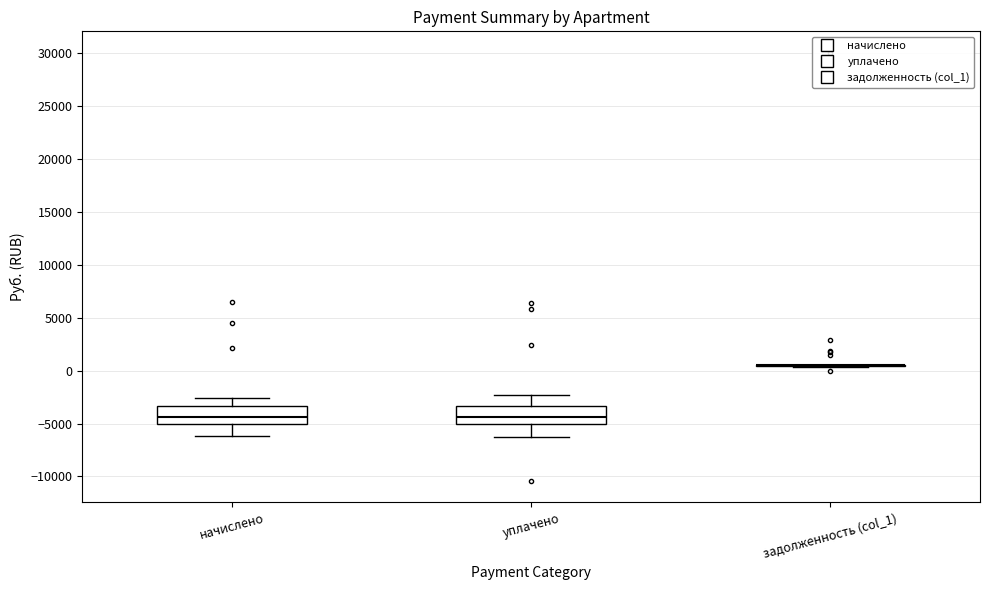

Reading left to right, read every box against the y-axis: the position of its median line, the range the box covers, and the ends of its whiskers. The values are not printed on the chart, so give them approximately, as read against the axis.

начислено: median -4500, box -5000 to -3500, whiskers -6000 to -2500
уплачено: median -4500, box -5000 to -3500, whiskers -6500 to -2500
задолженность (col_1): box collapsed to a line at 500, whiskers 500 to 500